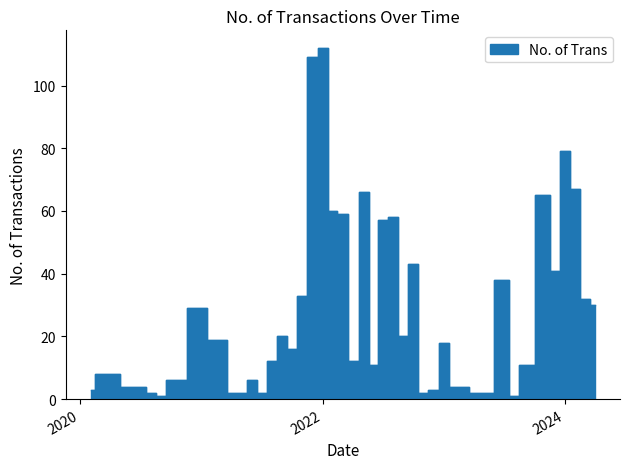

How many data points are less than 19?

20